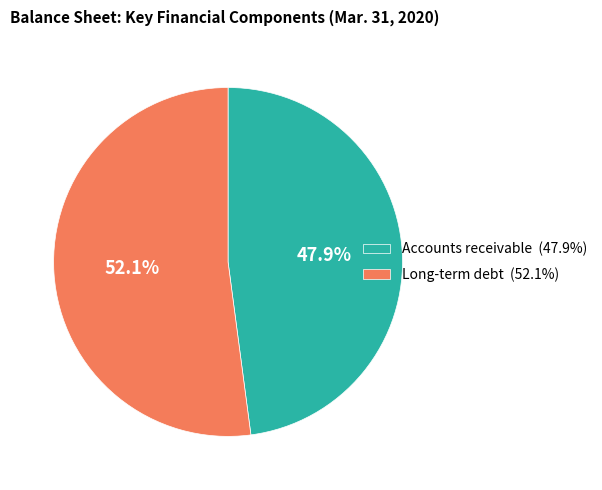

What is the smallest slice in the pie chart?

Accounts receivable